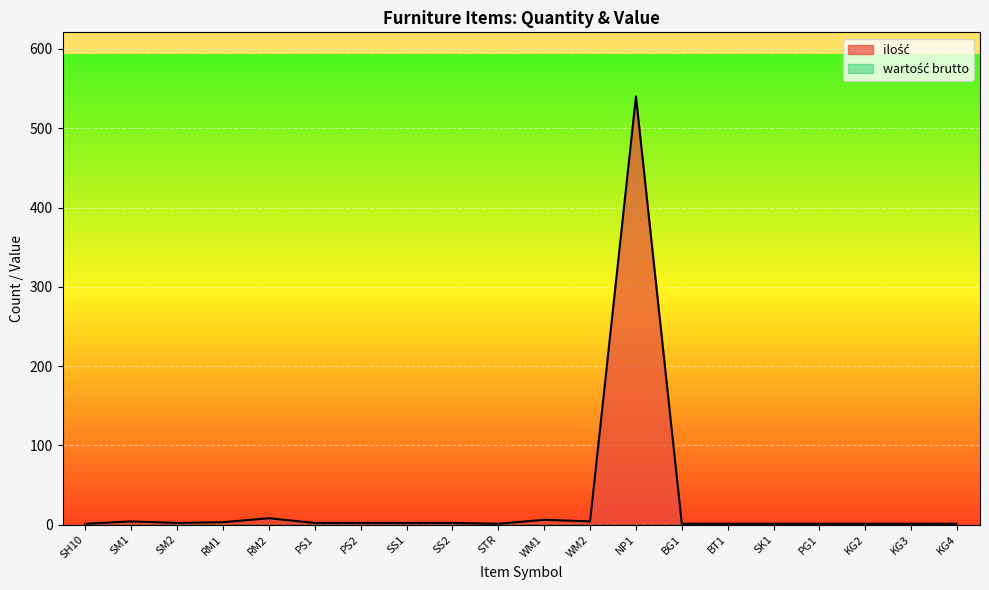

What is the difference between the maximum and minimum values?

539